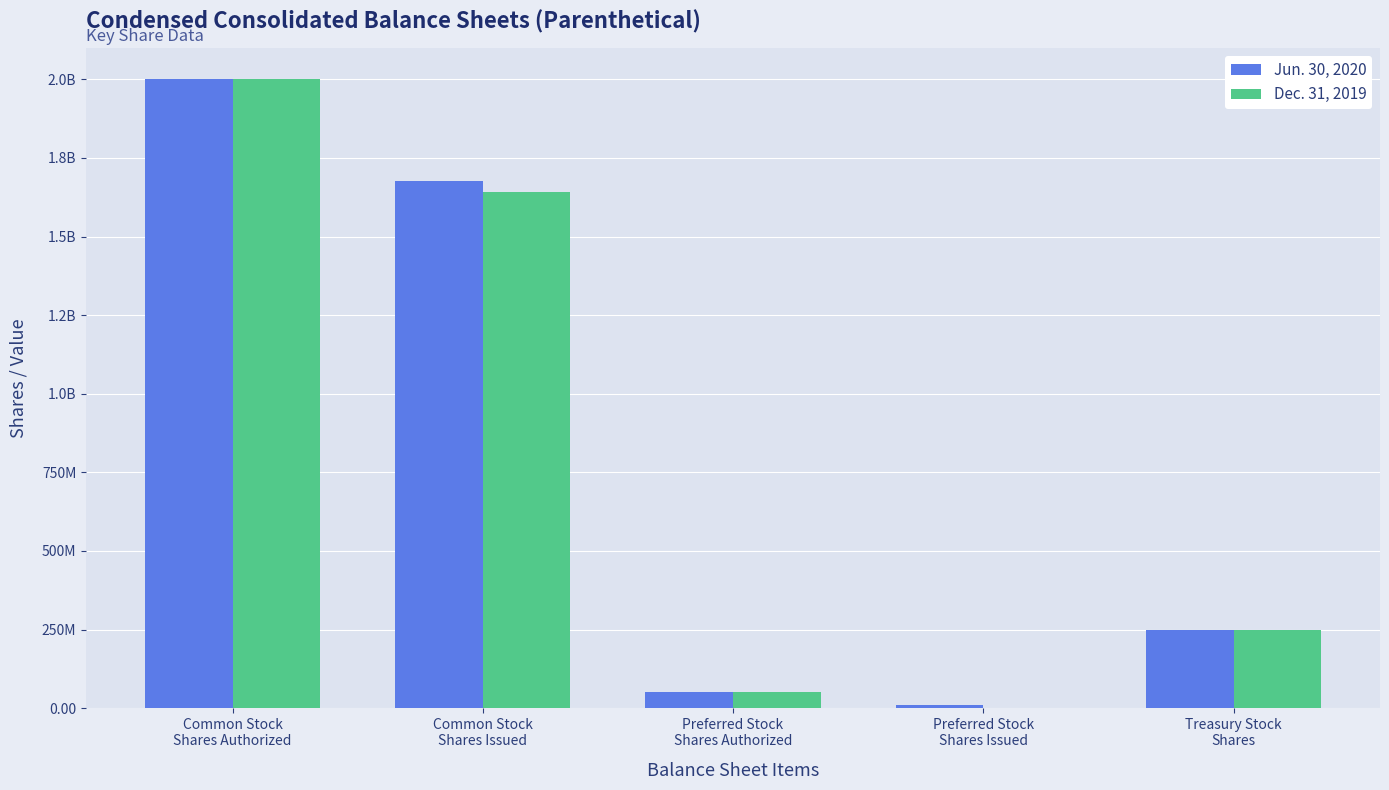

What is the difference between the second highest and minimum values in the Dec. 31, 2019 series?

1642488911